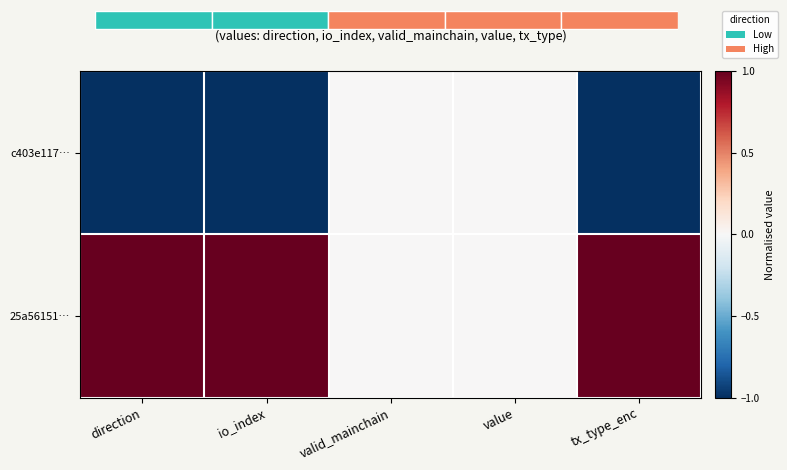

The value of c403e117… at io_index is -2. True or false?

False